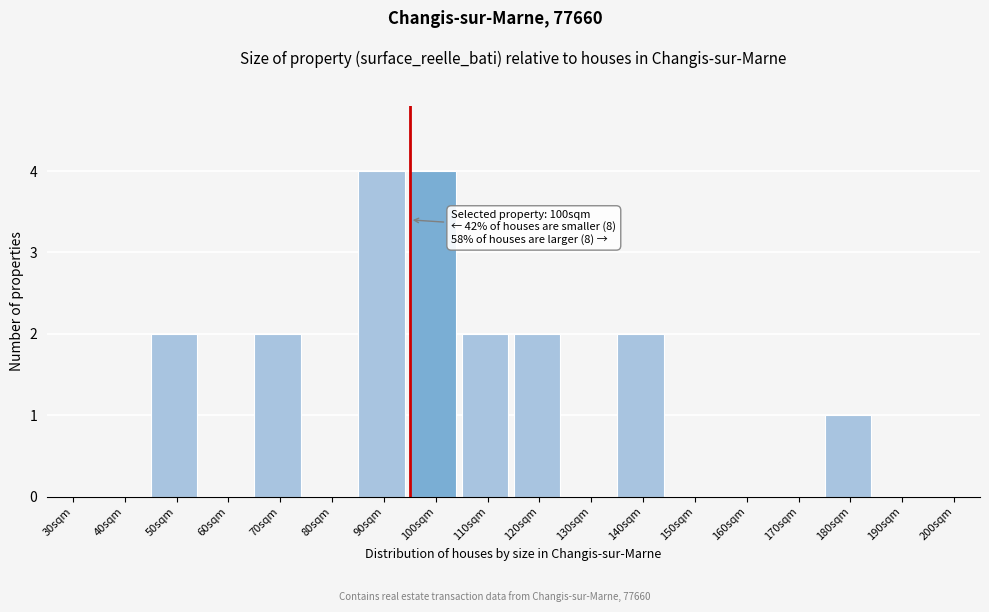

Reading left to right, what are all the values shown in this chart?

30sqm=0	40sqm=0	50sqm=2	60sqm=0	70sqm=2	80sqm=0	90sqm=4	100sqm=4	110sqm=2	120sqm=2	130sqm=0	140sqm=2	150sqm=0	160sqm=0	170sqm=0	180sqm=1	190sqm=0	200sqm=0